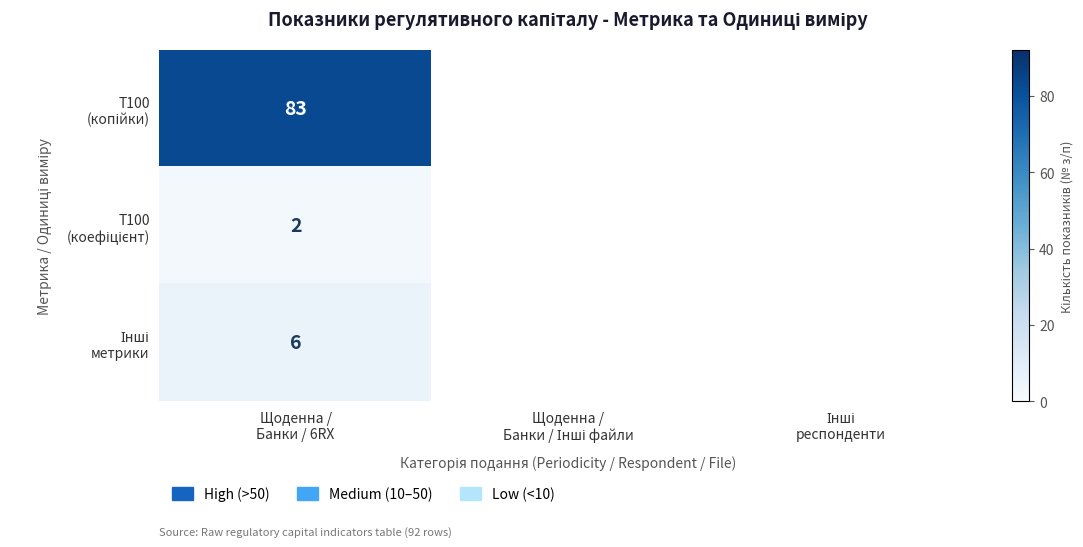

At Щоденна / Банки / 6RX, list the series in order from largest to smallest.

T100 (копійки), Інші метрики, T100 (коефіцієнт)